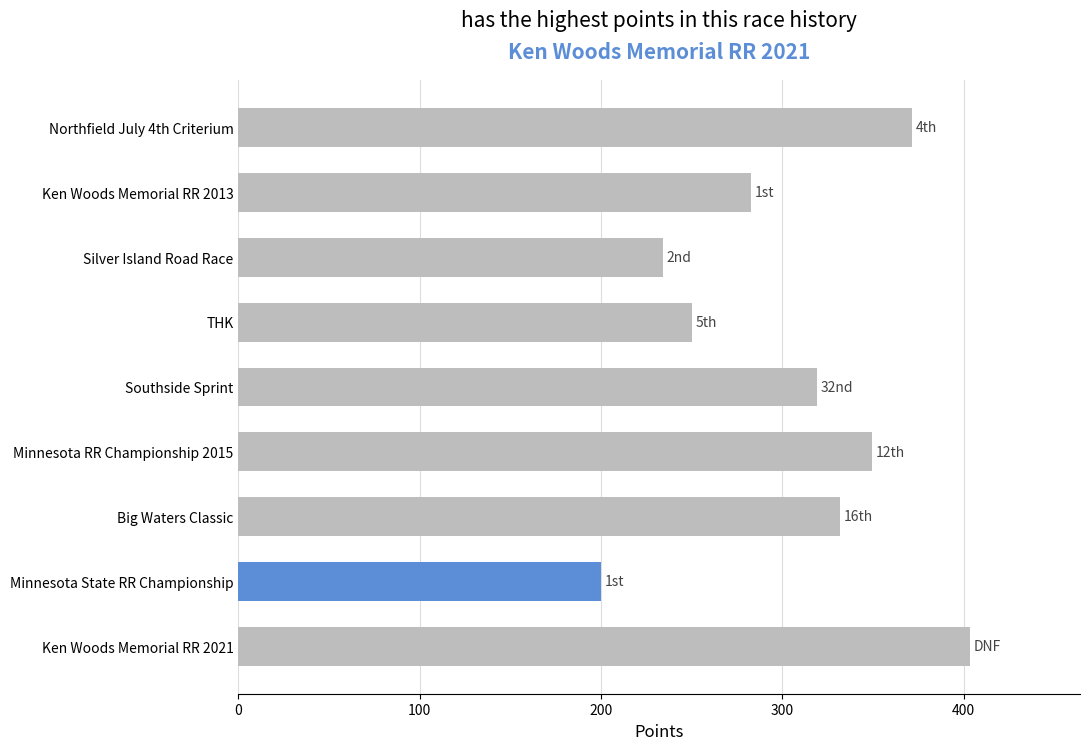

What is the sum of all values?

2742.7